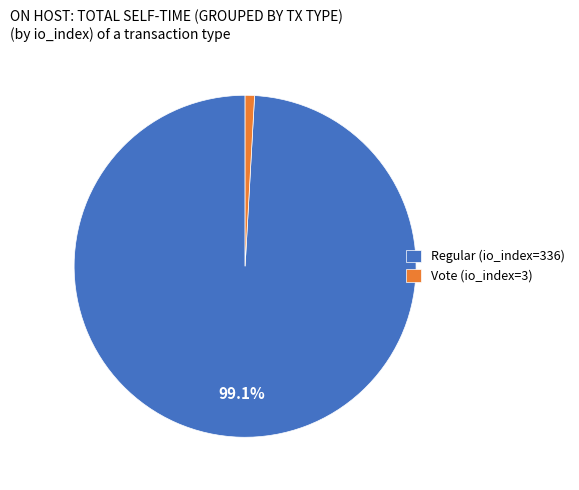

Is it true that Vote (io_index=3) is 1% of the pie?

True